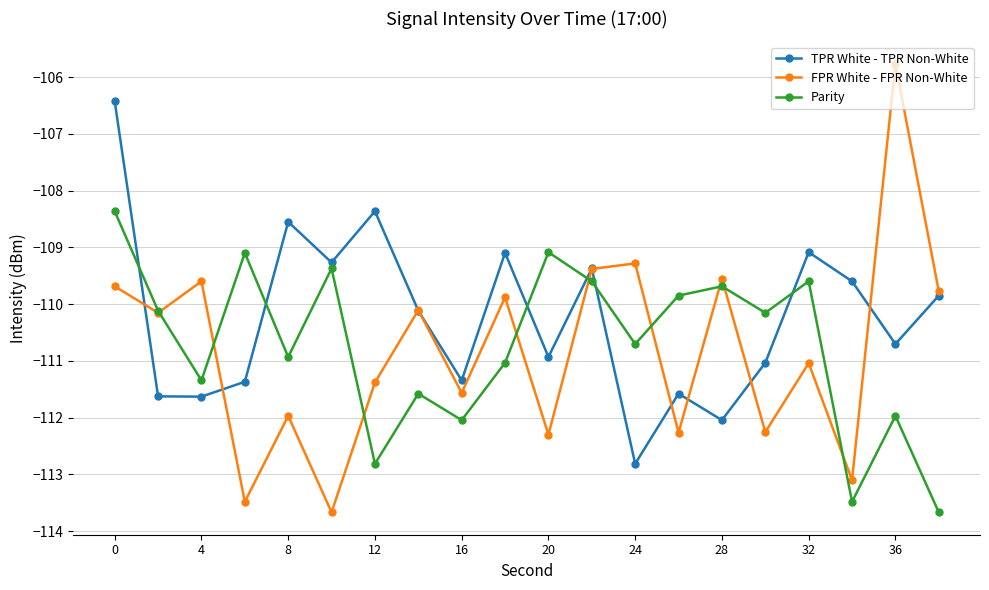

After their last crossing, which series has the higher values: Parity or TPR White - TPR Non-White?

TPR White - TPR Non-White